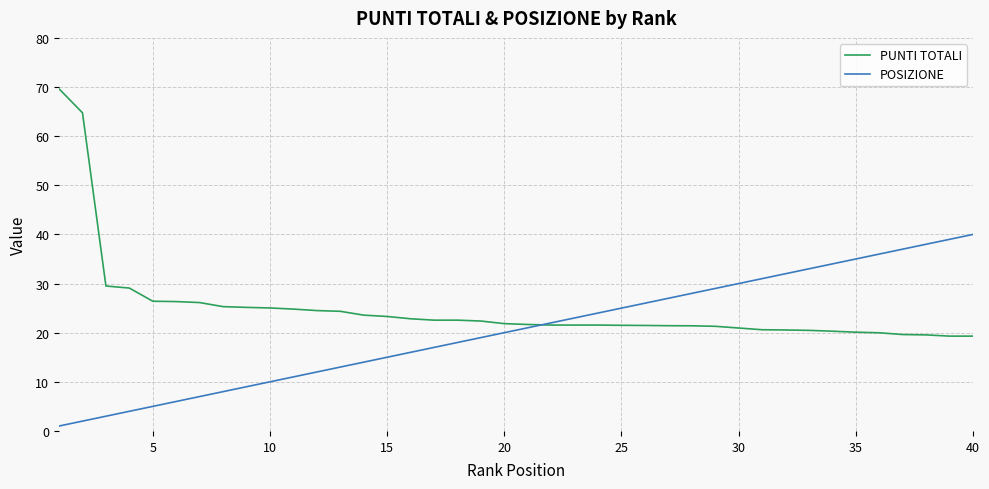

Which series has the largest total across all categories?

PUNTI TOTALI